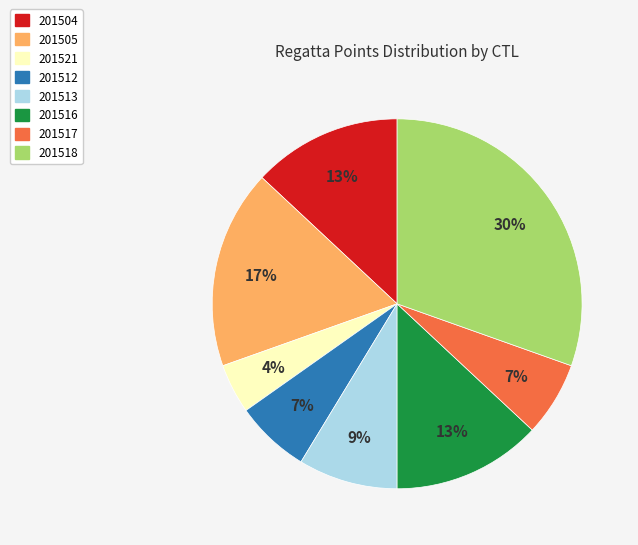

How many segments does this pie chart have?

8